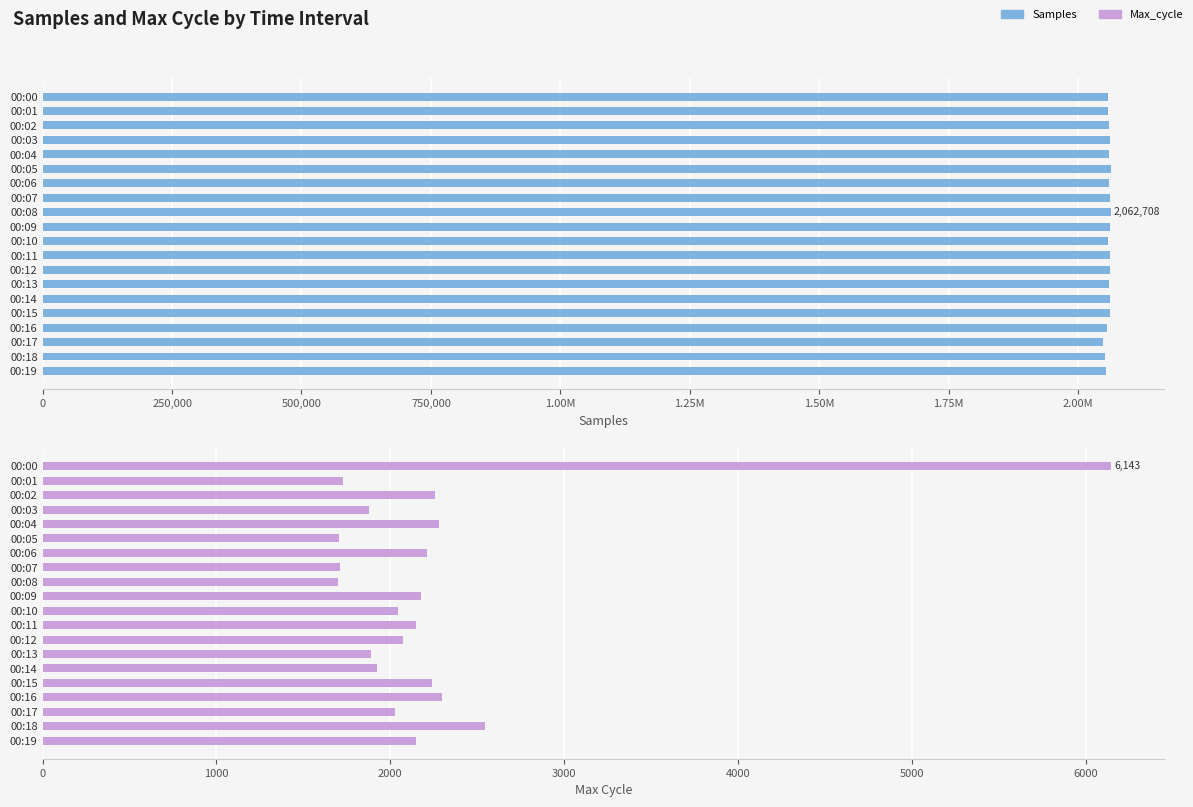

How many data points does each series have?

20